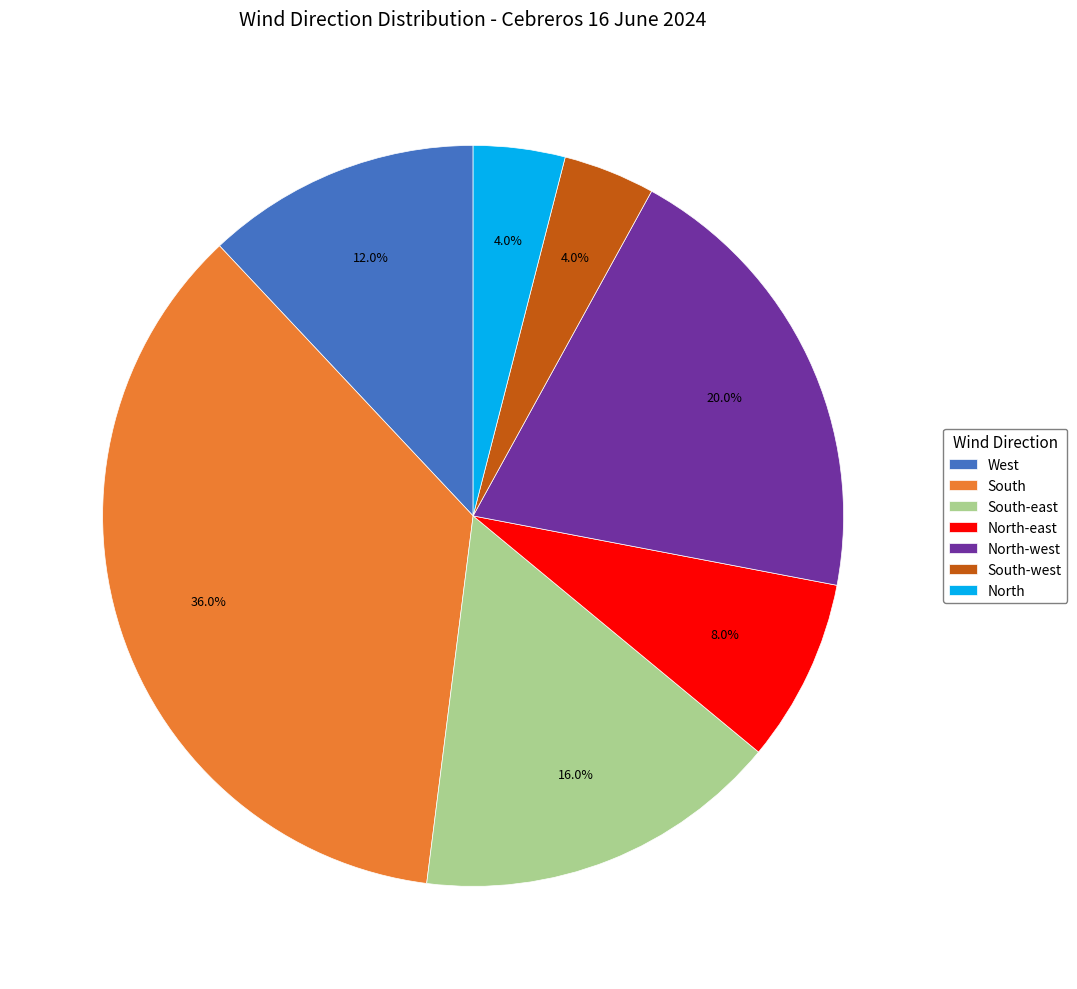

To the nearest percent, what portion does North represent?

4%